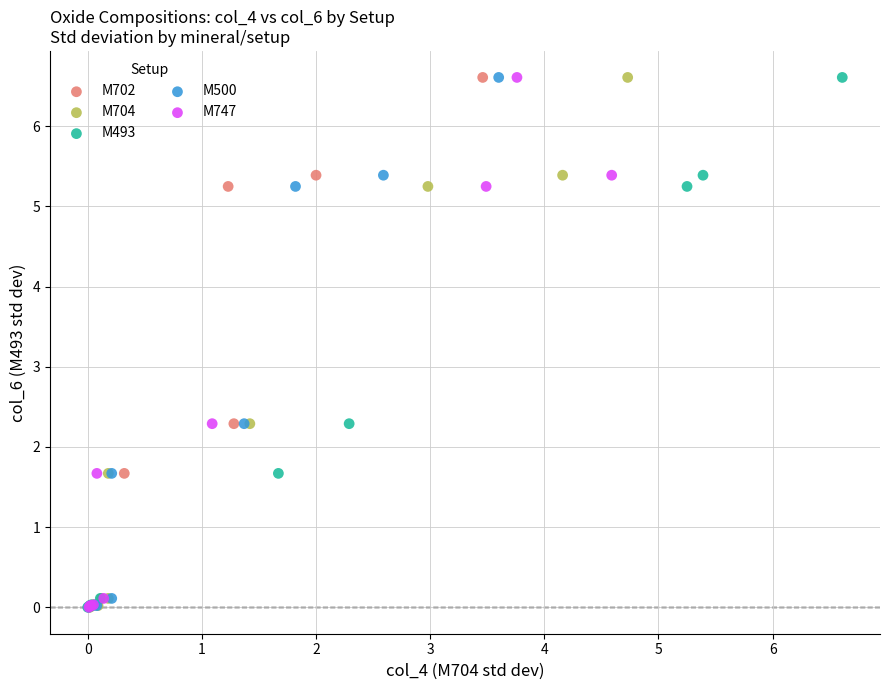

What are all the series names shown in the legend?

M702, M704, M493, M500, M747